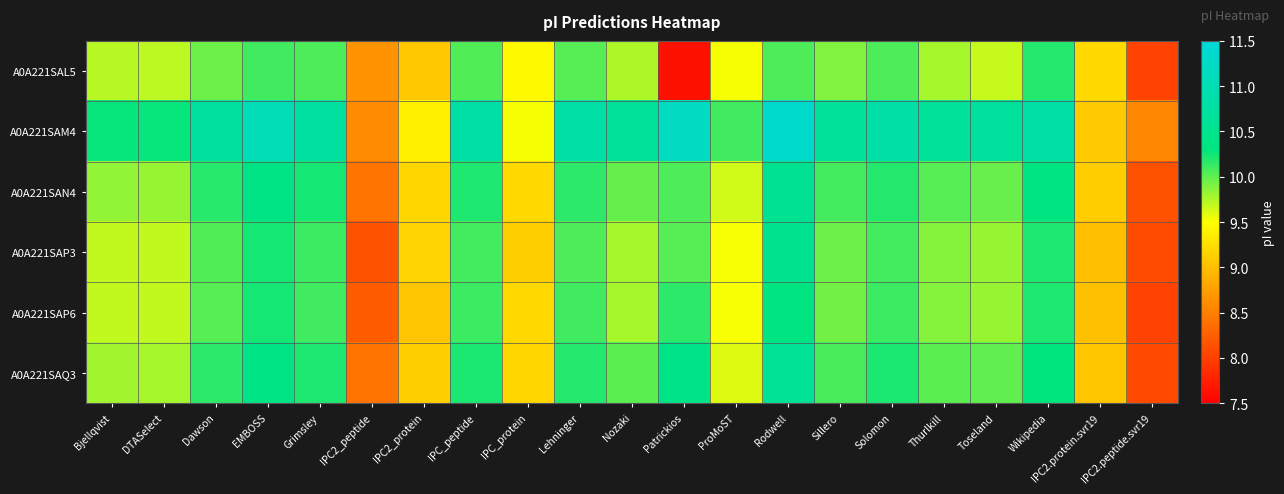

What is the total value across all series at DTASelect?

59.0